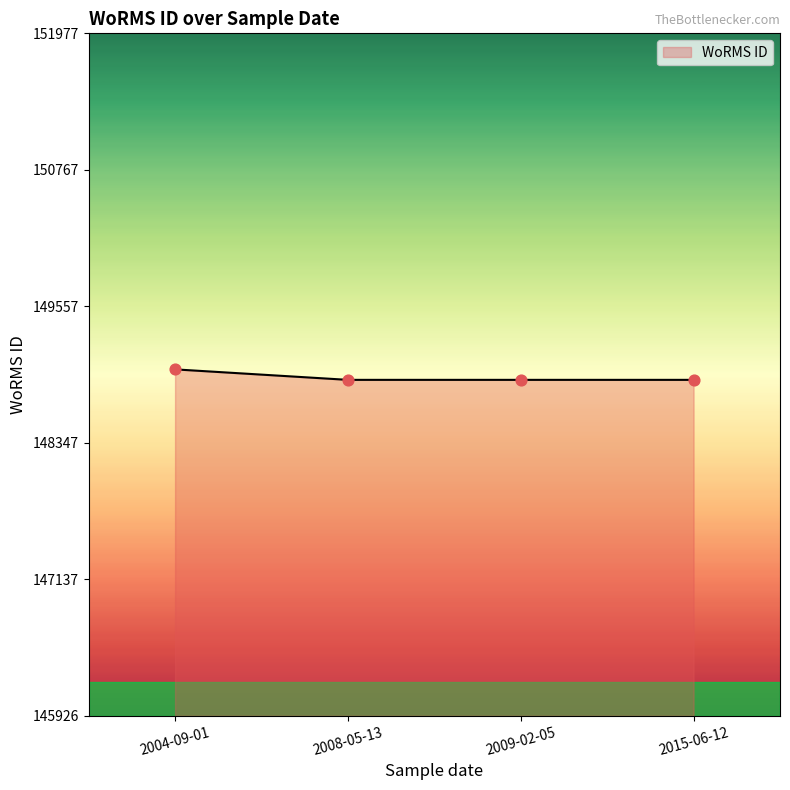

What is the ratio of the value at 2009-02-05 to the value at 2015-06-12?

1.0